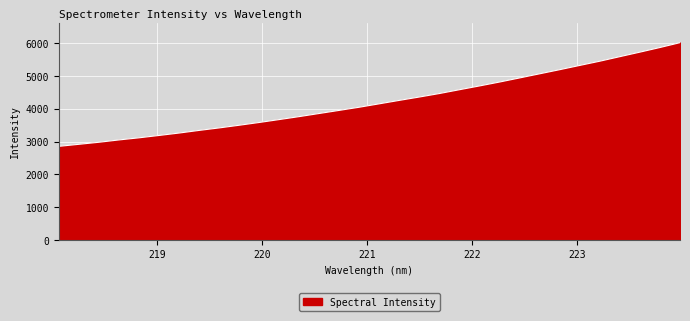

What is the maximum value shown in the chart?

6017.9